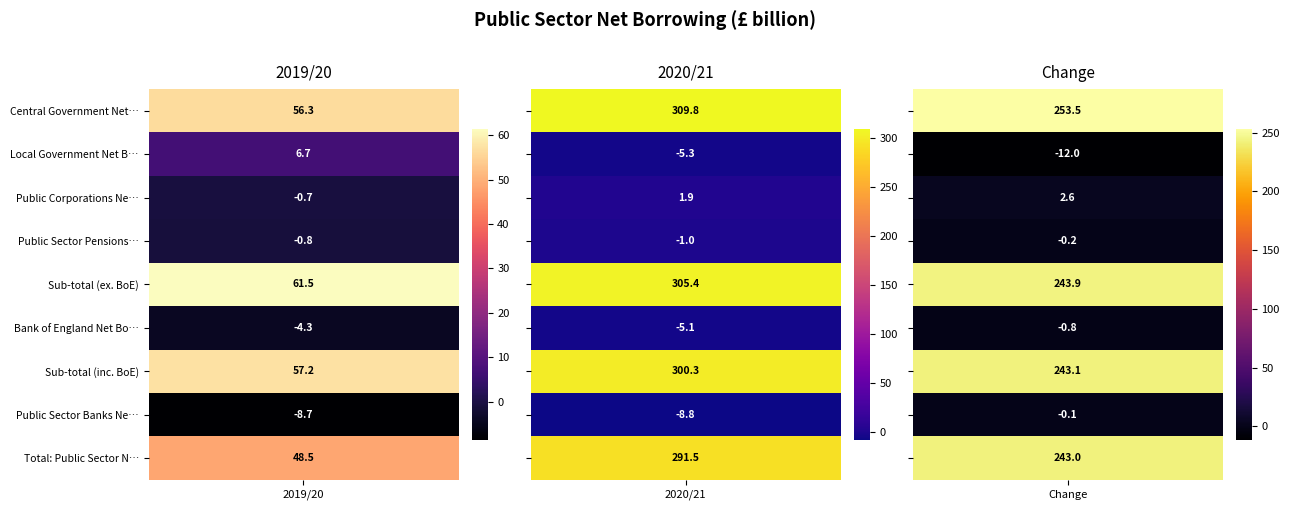

Read the Total: Public Sector Net Borrowing value at 2.

243.0